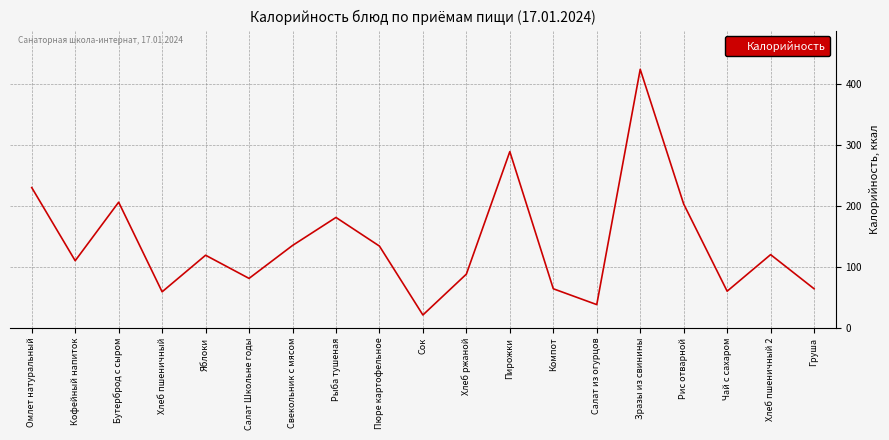

The value at Бутерброд с сыром is 206. True or false?

True